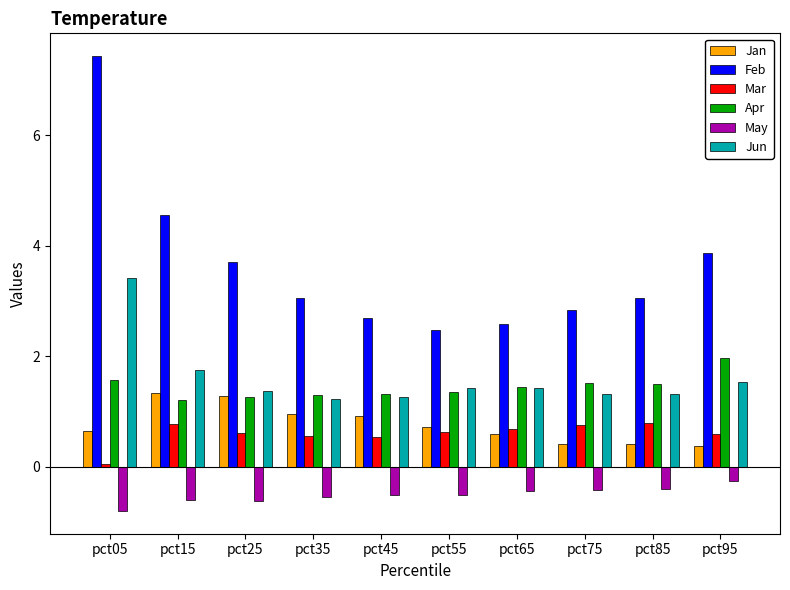

What is the maximum value for Jan?

1.3